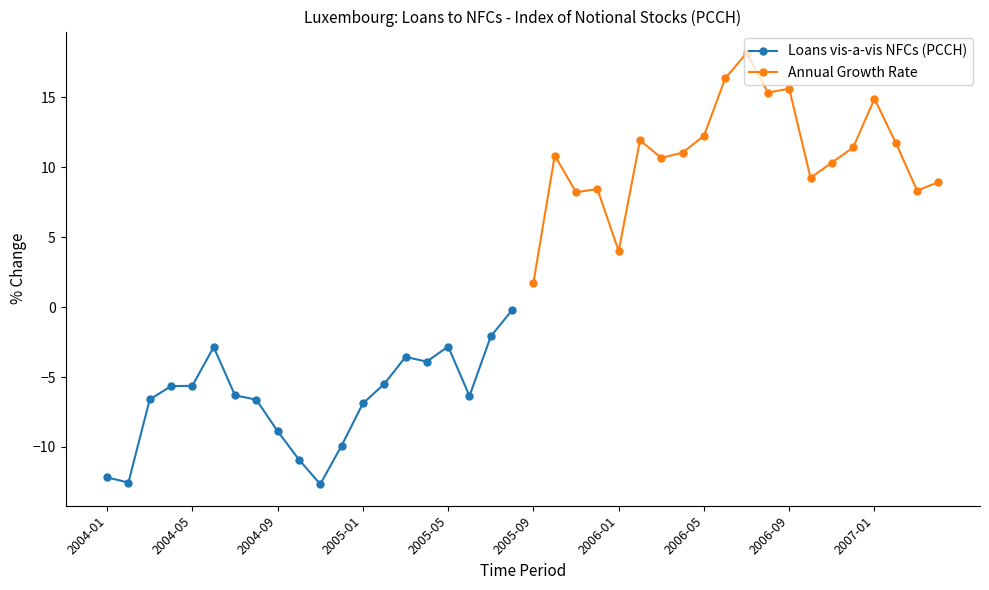

True or false: Annual Growth Rate and Loans vis-a-vis NFCs (PCCH) cross at least once.

False